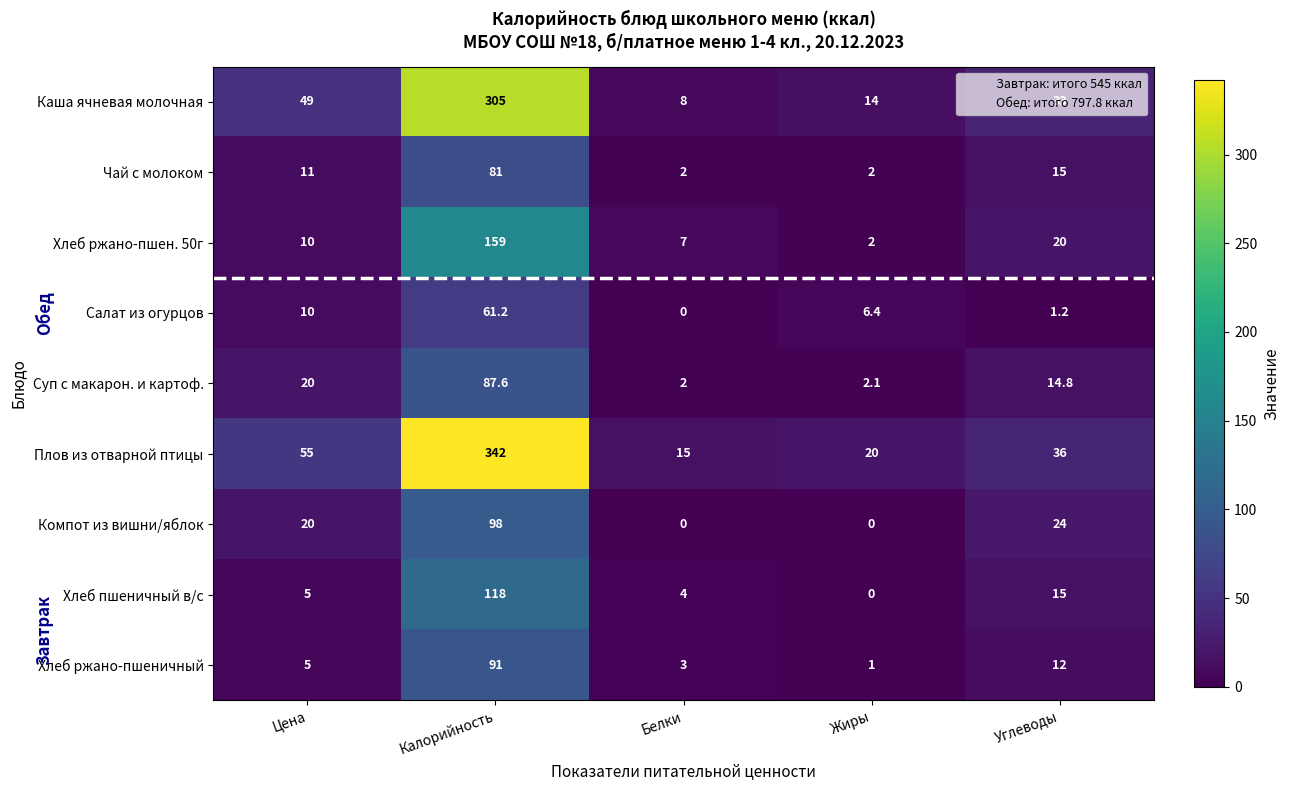

Which series has the widest spread of values?

Плов из отварной птицы